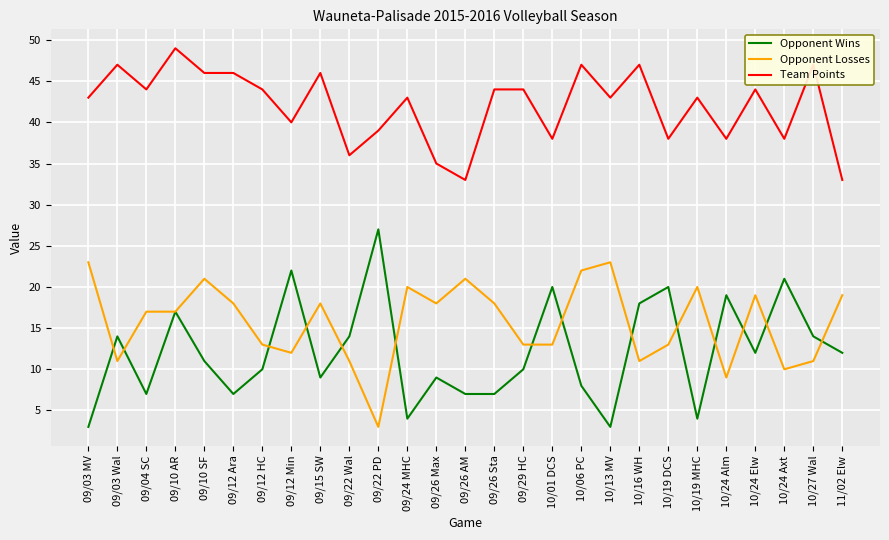

How many lines are shown in the chart?

3